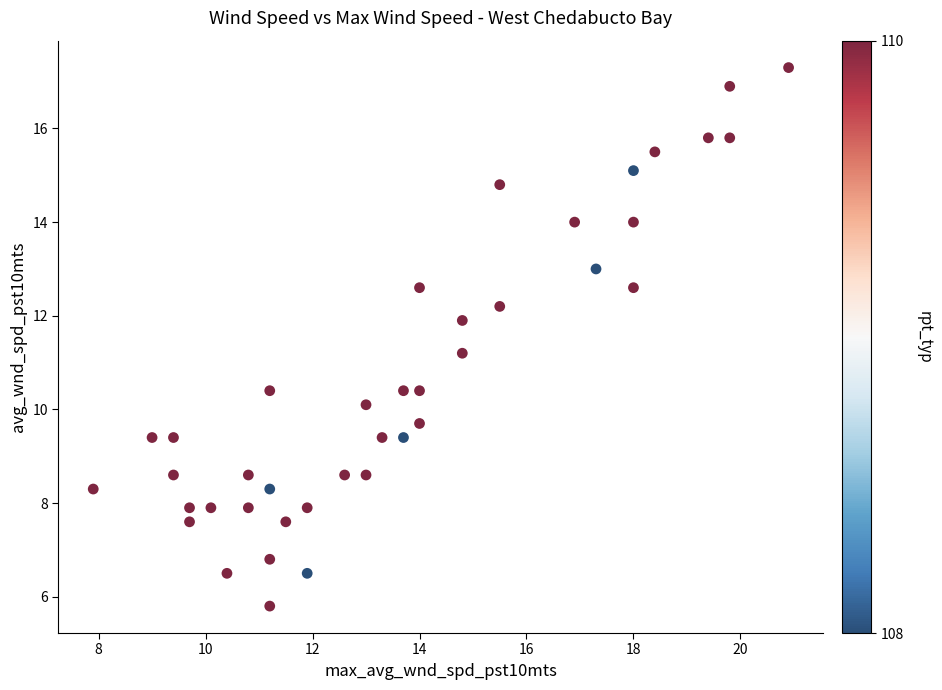

What Y value in the scatter plot is closest to 11?

11.2